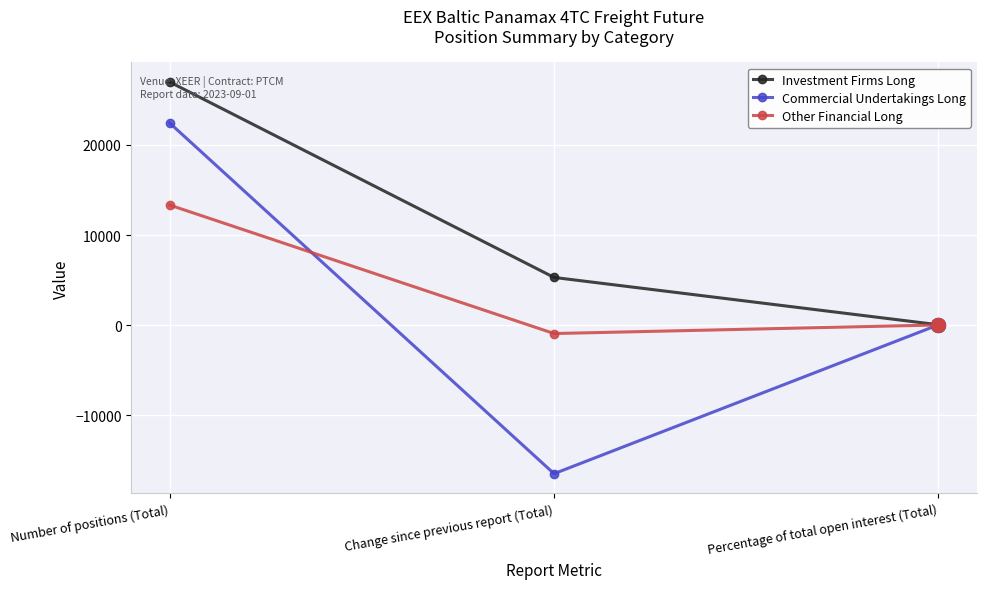

Between Change since previous report (Total) and Percentage of total open interest (Total), which series saw the biggest shift?

Commercial Undertakings Long